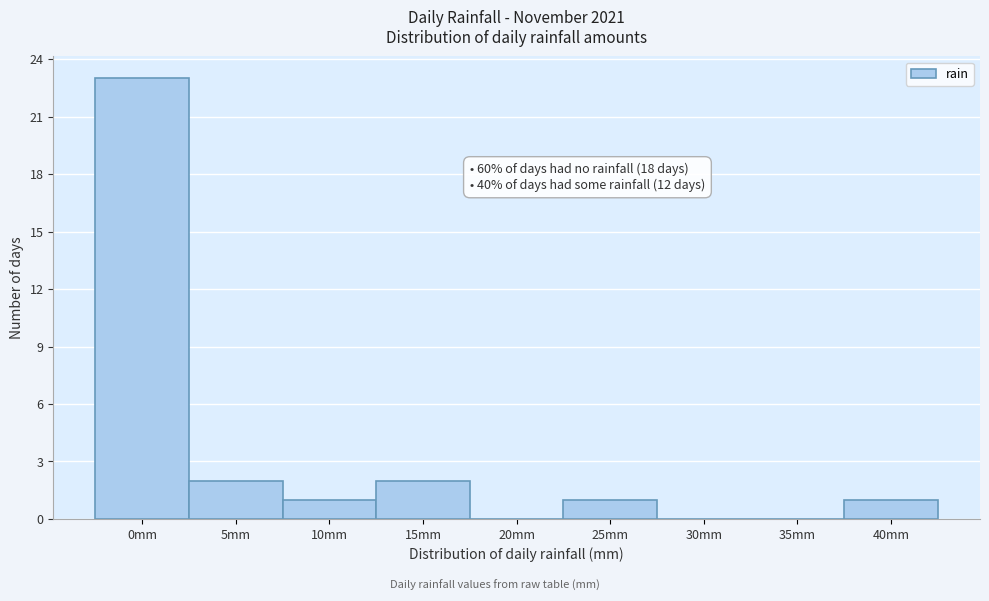

Reading left to right, list all the values displayed in this chart.

0mm=23	5mm=2	10mm=1	15mm=2	20mm=0	25mm=1	30mm=0	35mm=0	40mm=1